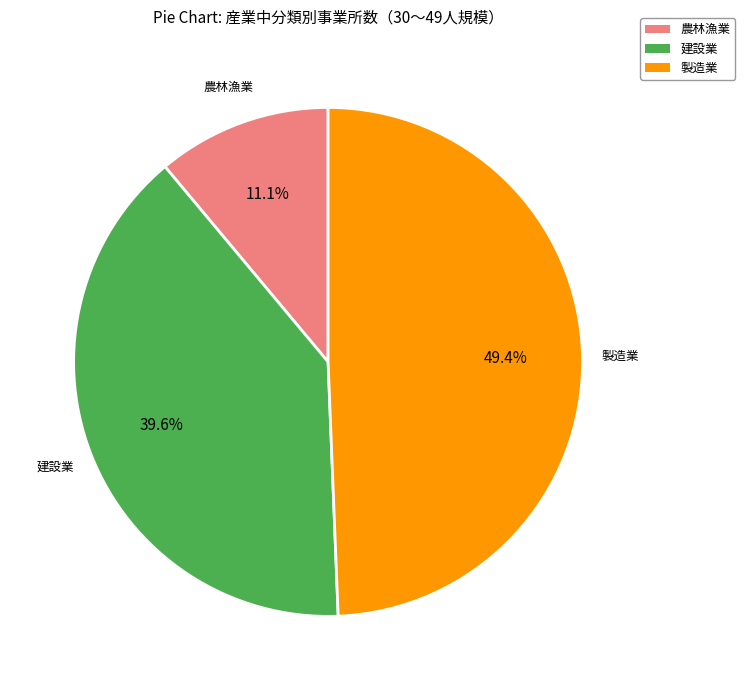

Does any single category account for the majority?

No